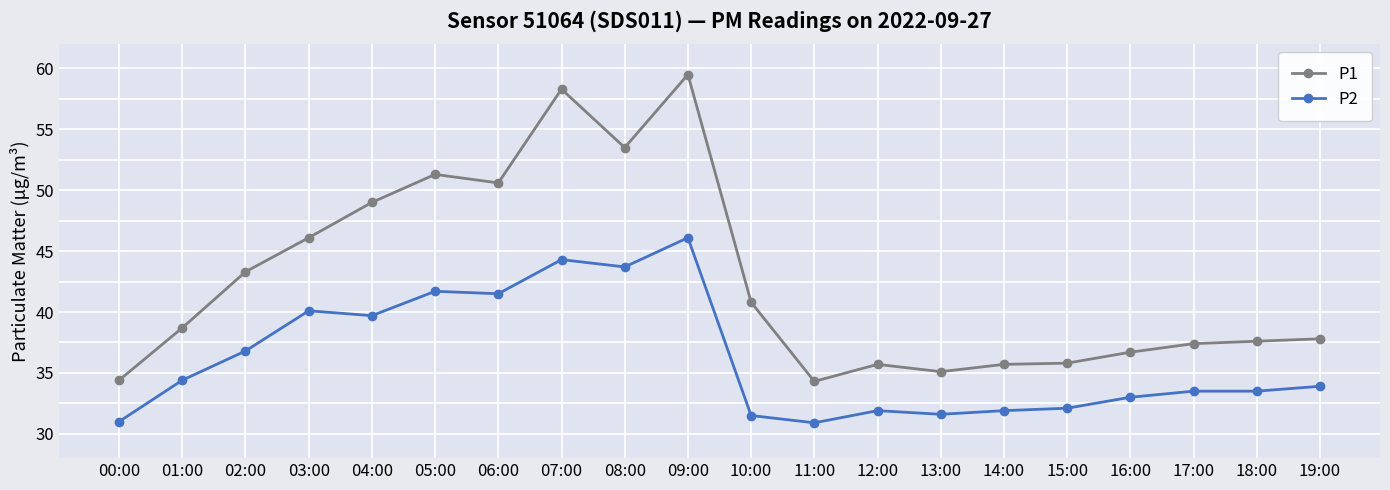

Which series changed the most between 05:00 and 15:00?

P1